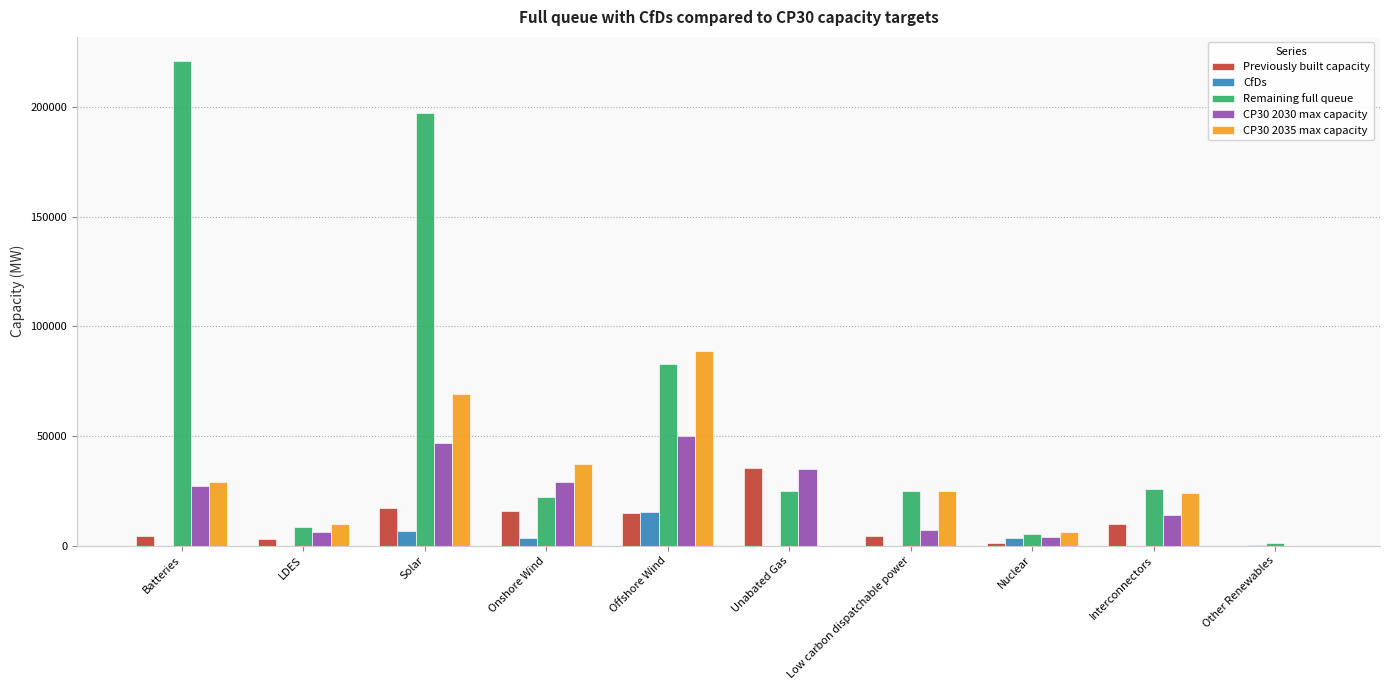

Which series has the largest total across all categories?

Remaining full queue